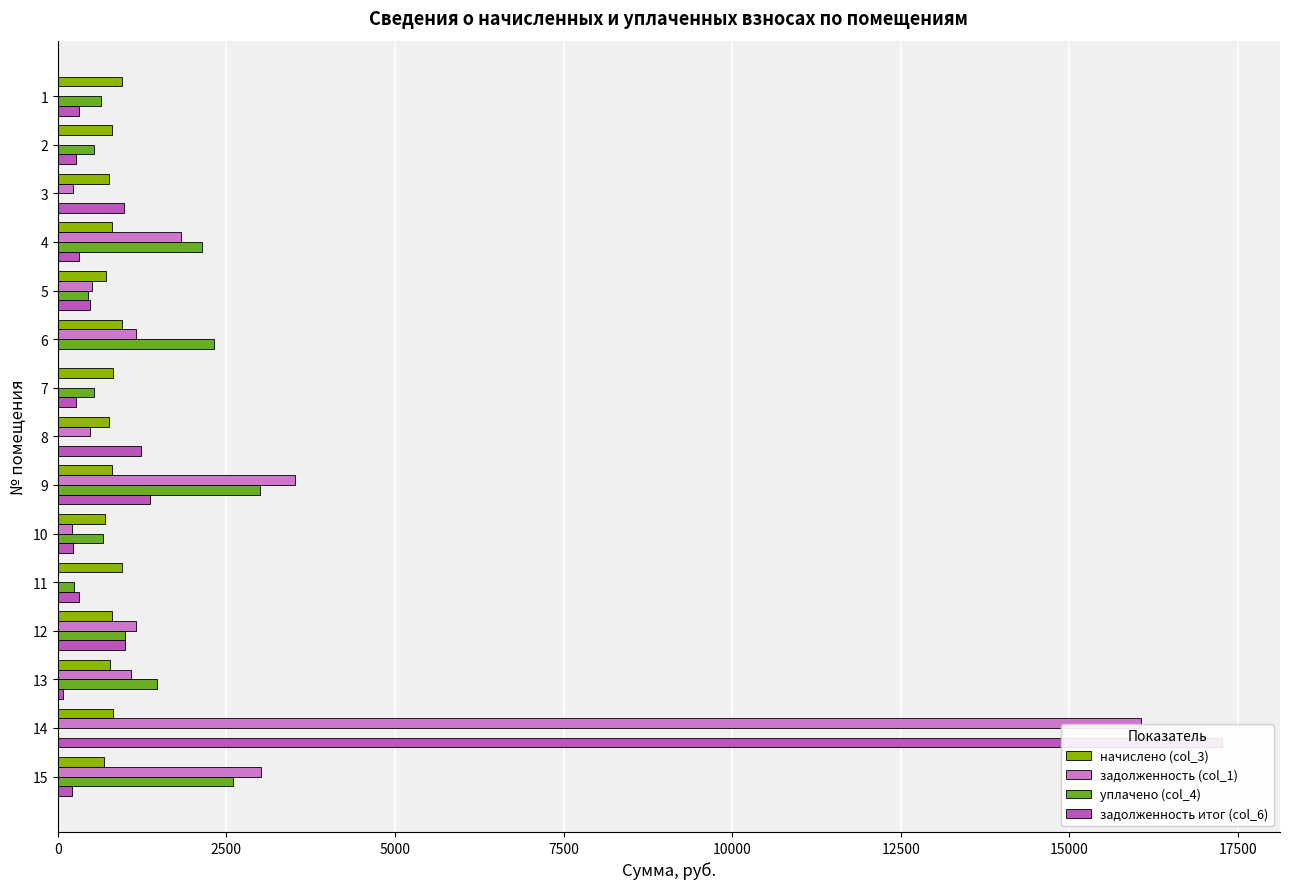

How many values in the начислено (col_3) series exceed 805?

8